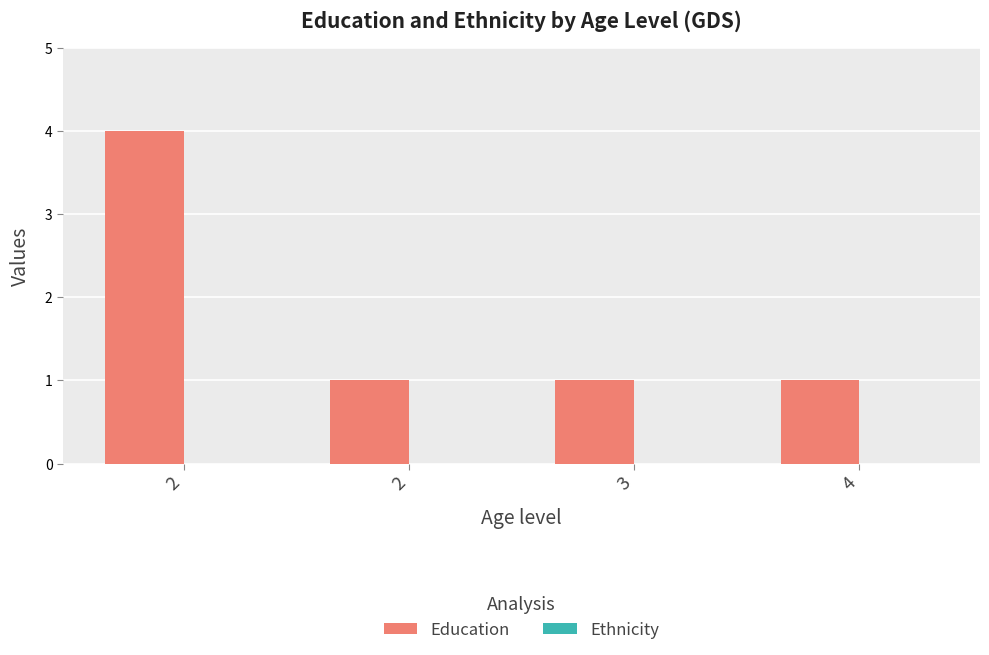

Reading right to left, extract all data points from this chart.

Education: 4=1	3=1	2=1	2=4
Ethnicity: 4=0	3=0	2=0	2=0